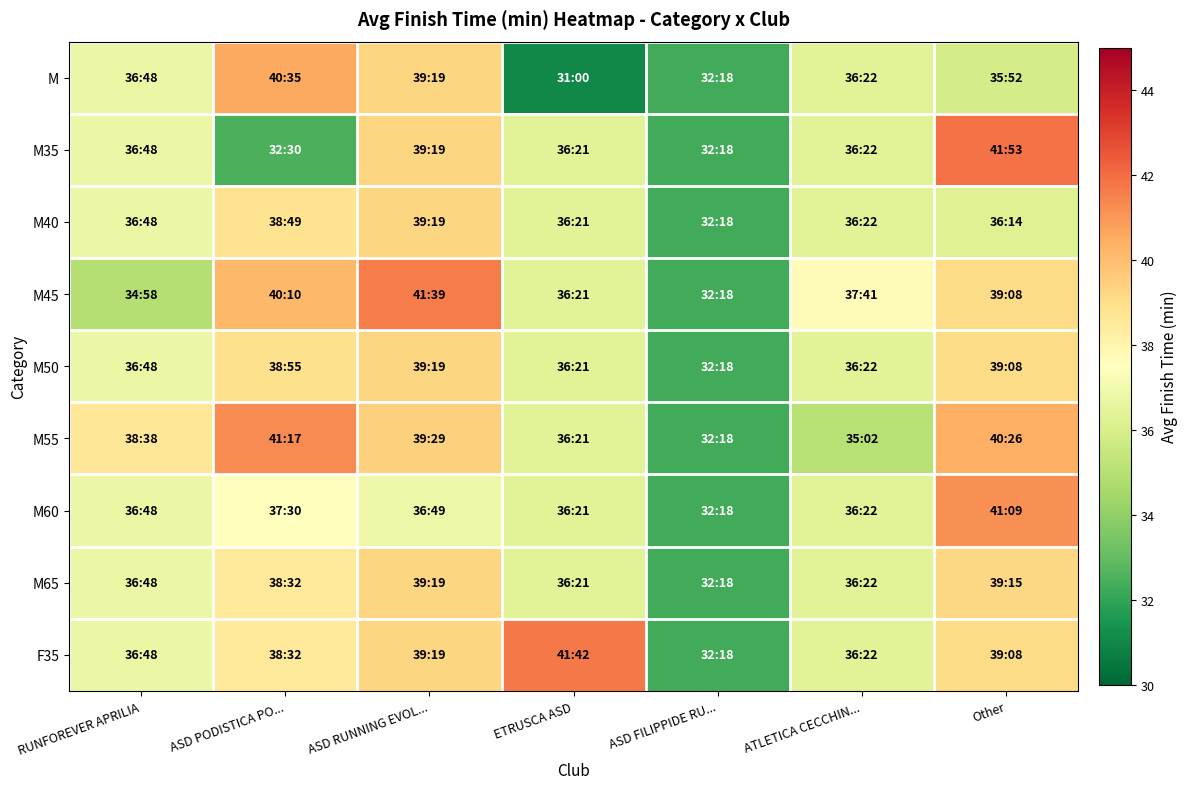

At which category does the chart reach its minimum across all series?

ETRUSCA ASD